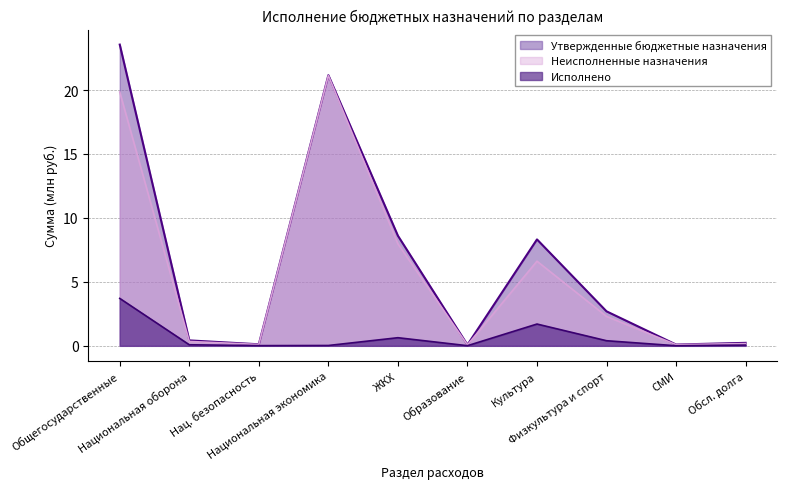

True or false: Исполнено and Утвержденные бюджетные назначения intersect in this chart.

False